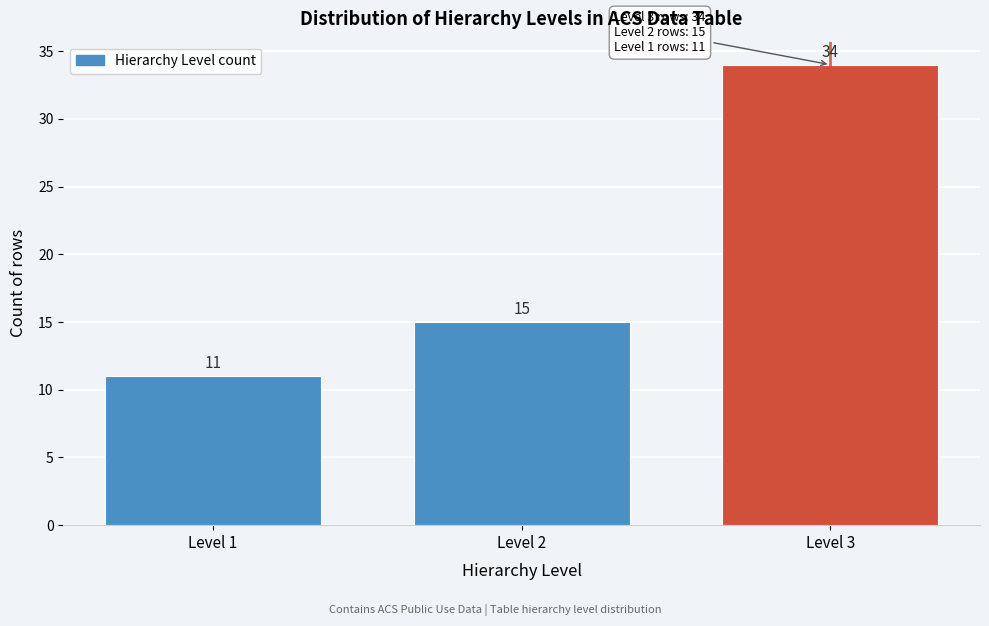

Reading right to left, what are all the values shown in this chart?

Level 3=34	Level 2=15	Level 1=11